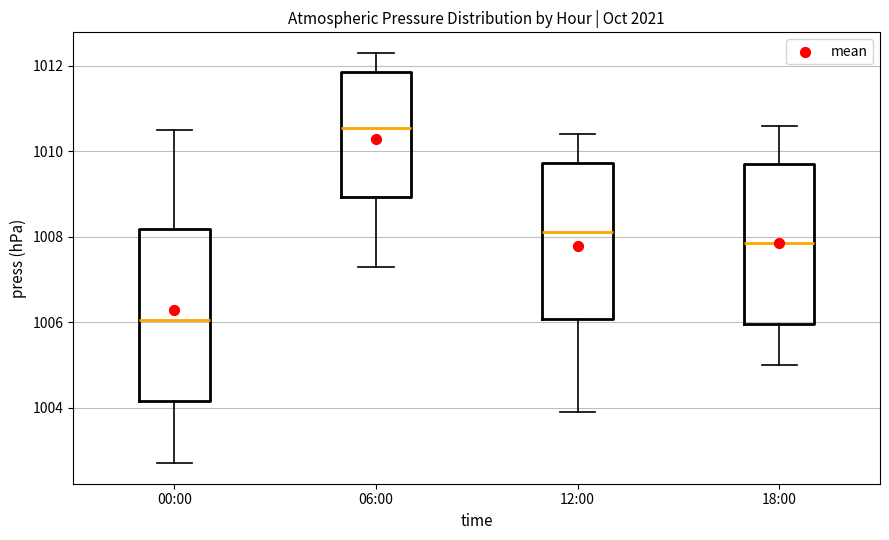

Reading left to right, transcribe this box plot: for each box, give where its median line is, the range the box spans, and where its two whiskers end, as read against the y-axis. The values are not printed on the chart, so give them approximately, as read against the axis.

00:00: median 1006.0, box 1004.2 to 1008.2, whiskers 1002.8 to 1010.6
06:00: median 1010.6, box 1009.0 to 1011.8, whiskers 1007.4 to 1012.4
12:00: median 1008.2, box 1006.0 to 1009.8, whiskers 1004.0 to 1010.4
18:00: median 1007.8, box 1006.0 to 1009.8, whiskers 1005.0 to 1010.6